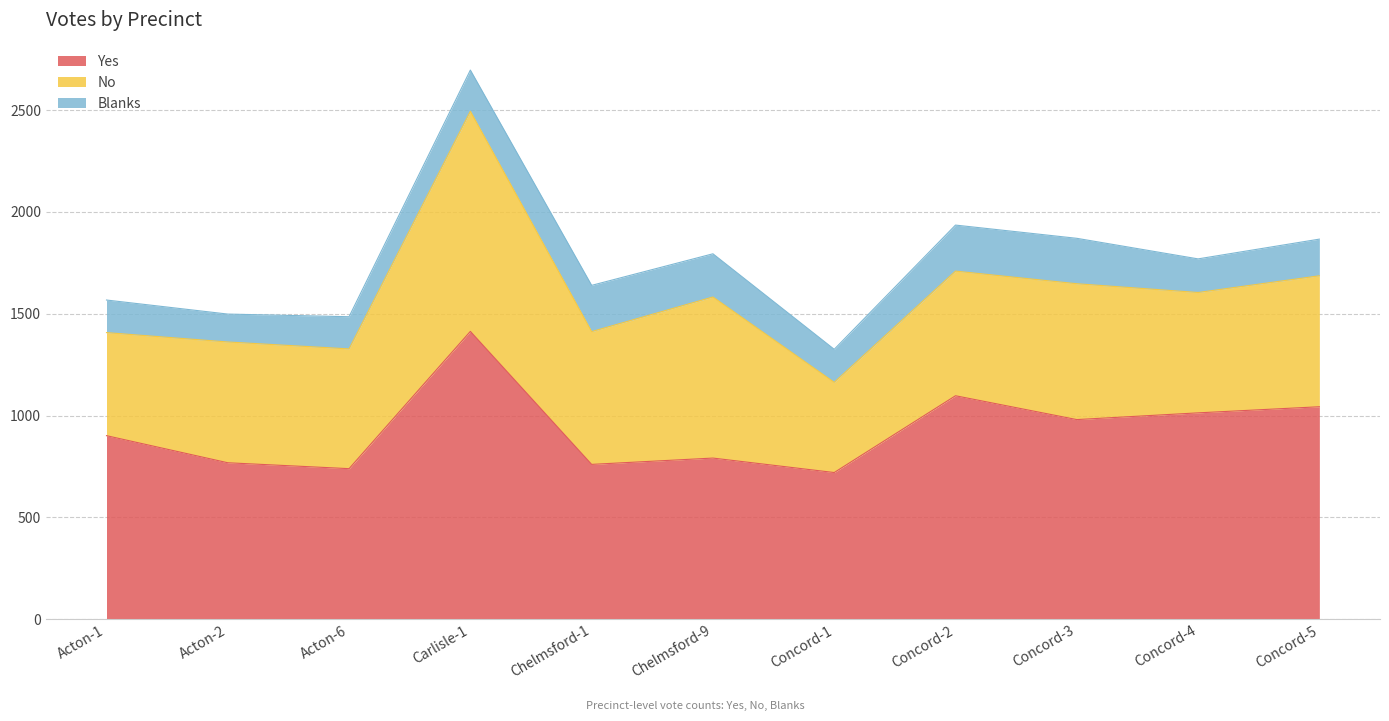

True or false: Blanks and Yes cross at least once.

False